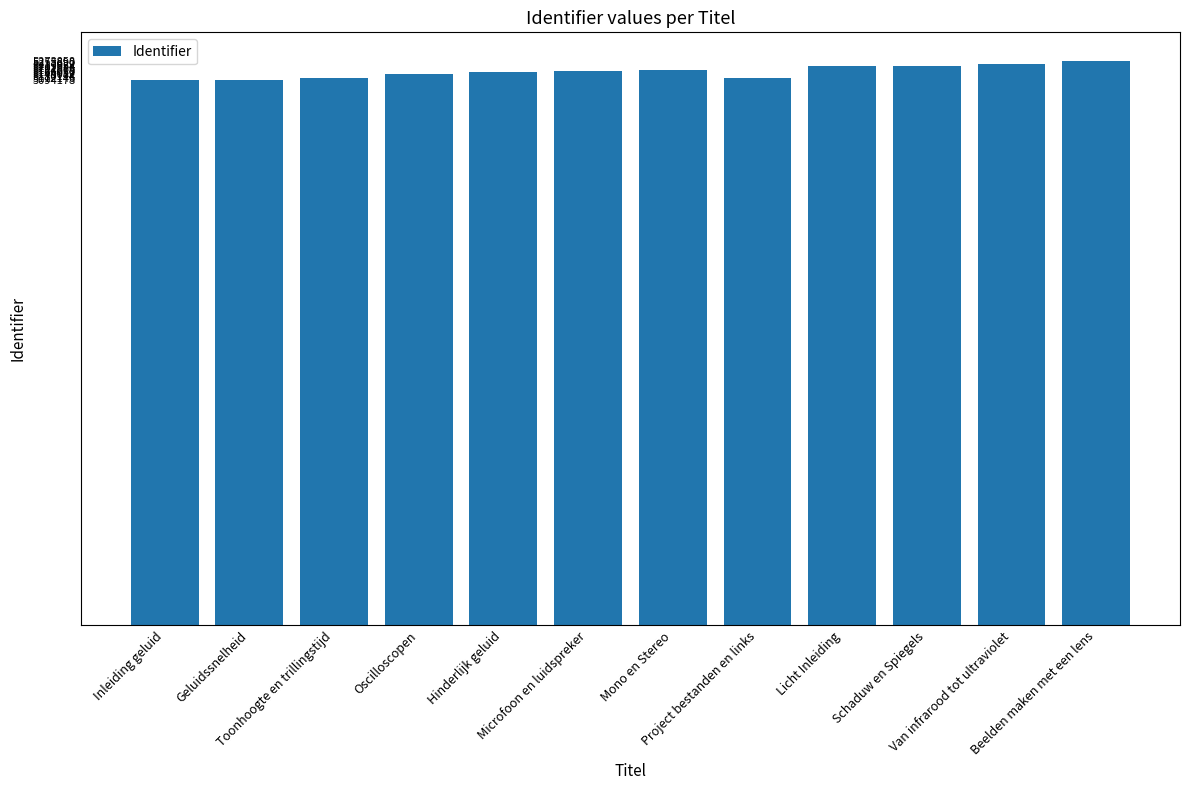

What is the value of the 3rd bar from the left?

5108541